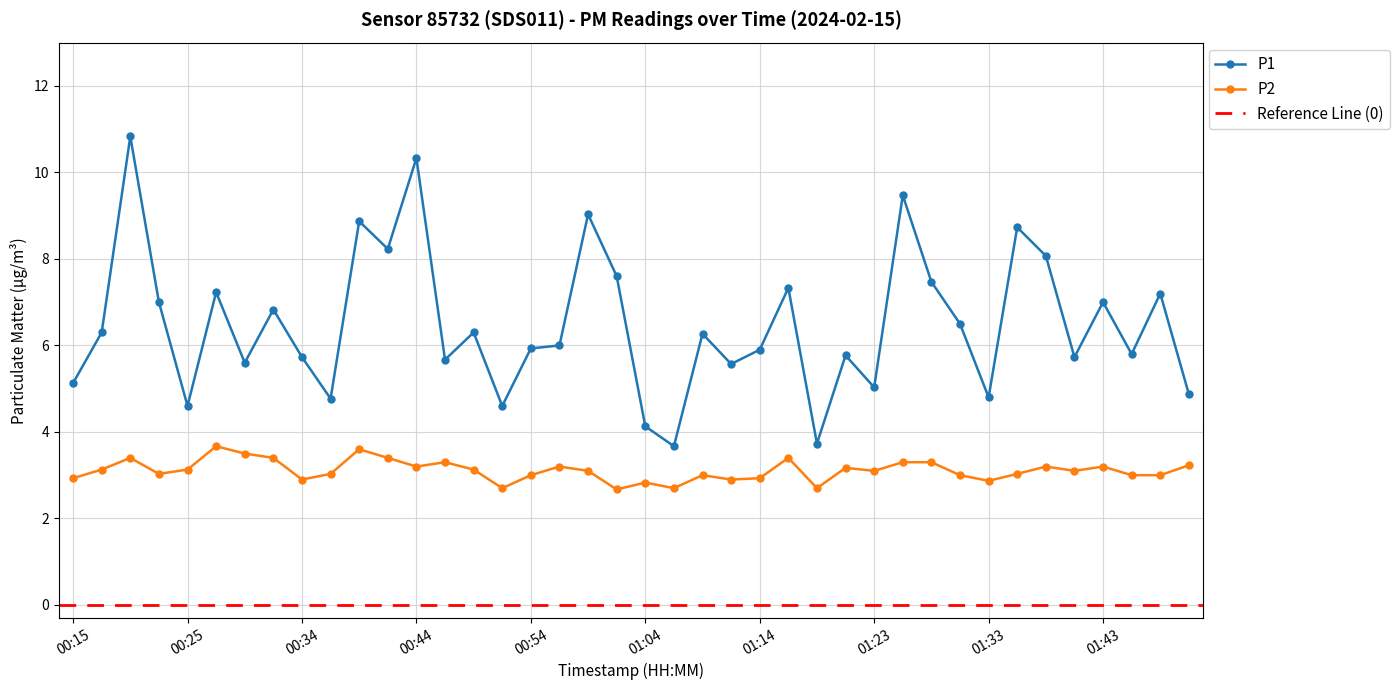

What is the label of the 34th point from the right?

00:30